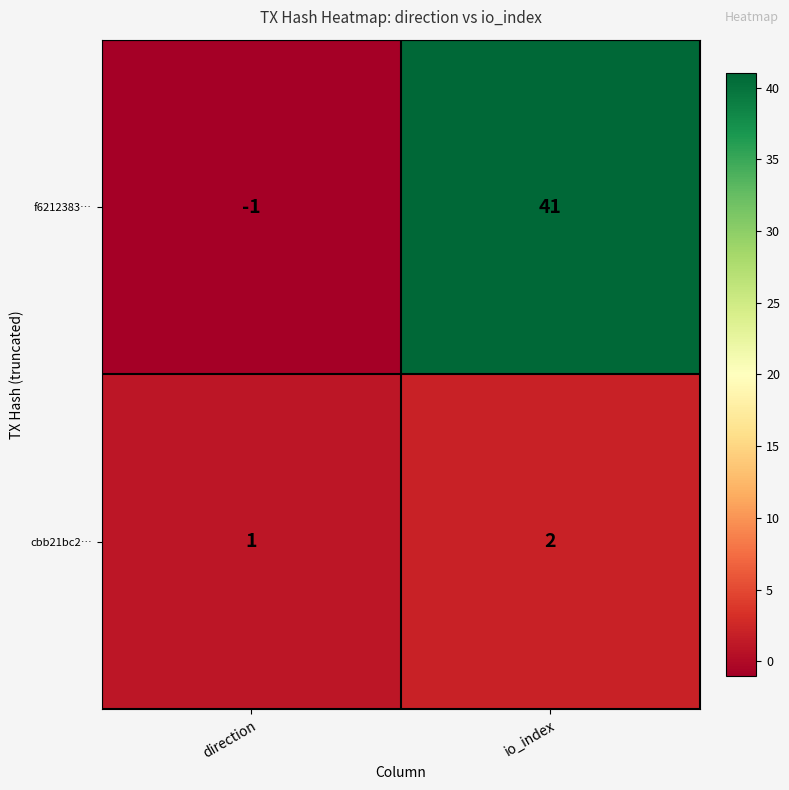

How many data points does each series have?

2